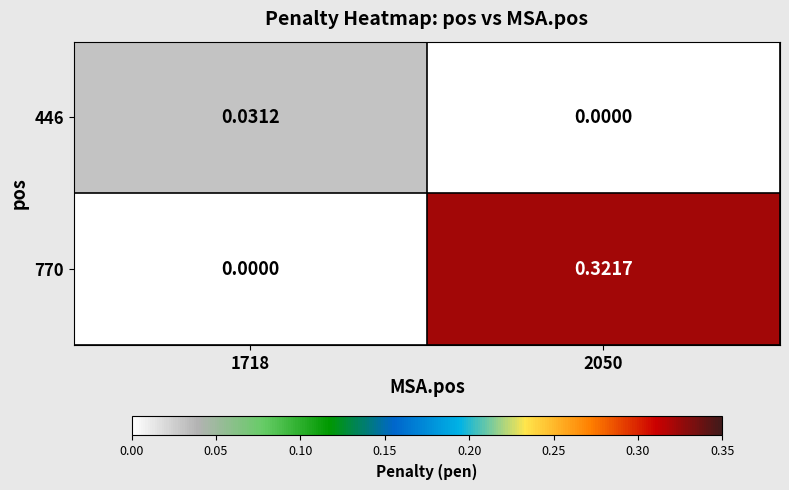

Is the value of 770 at 2050 greater than the value of 446 at 2050?

Yes